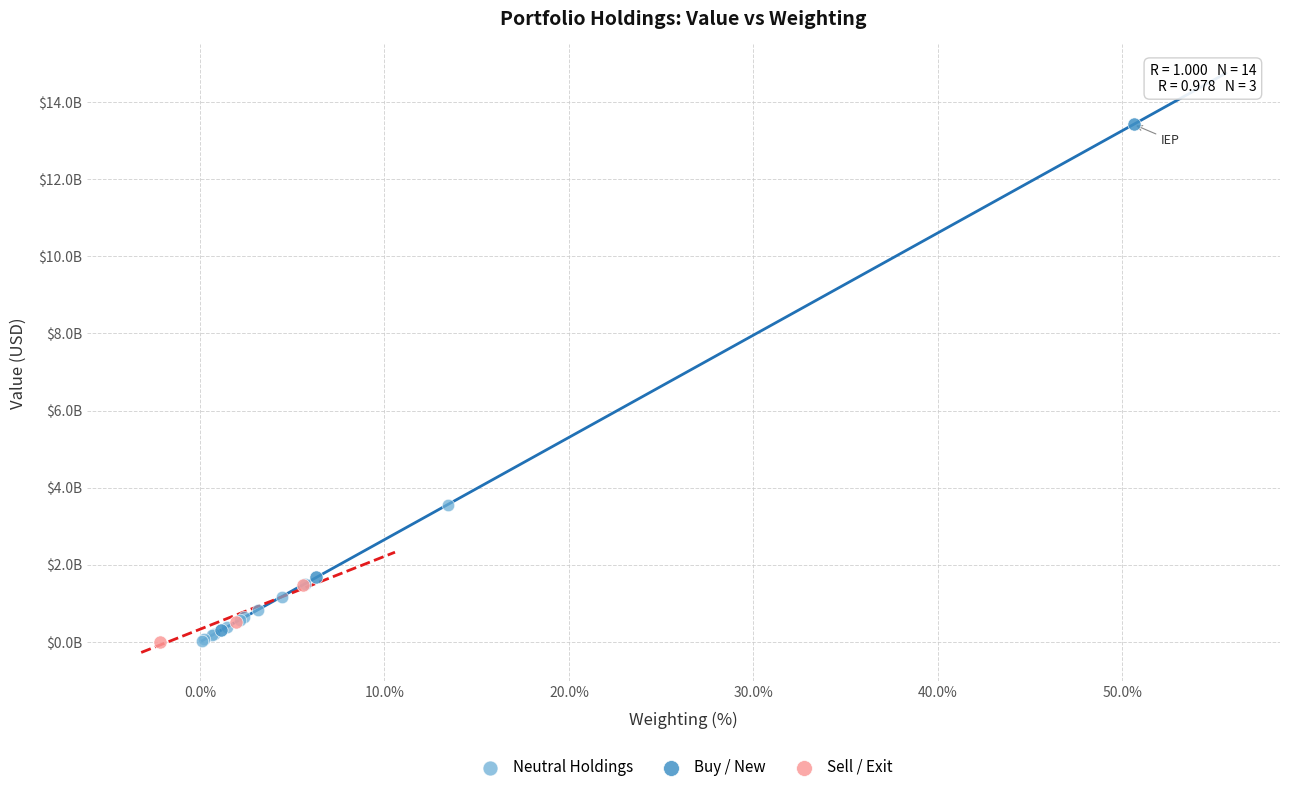

What are all the series names shown in the legend?

Neutral Holdings, Buy / New, Sell / Exit